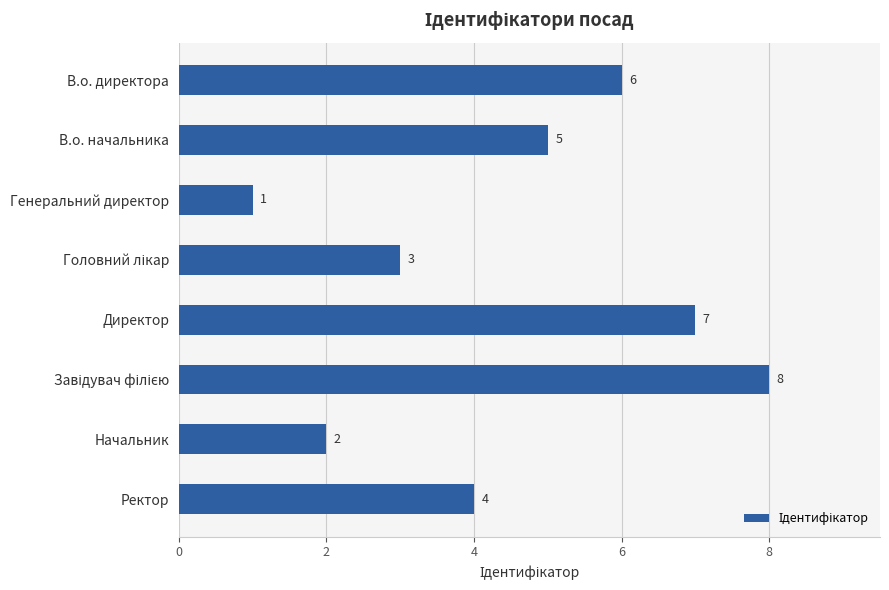

Count the number of data series in this chart.

1